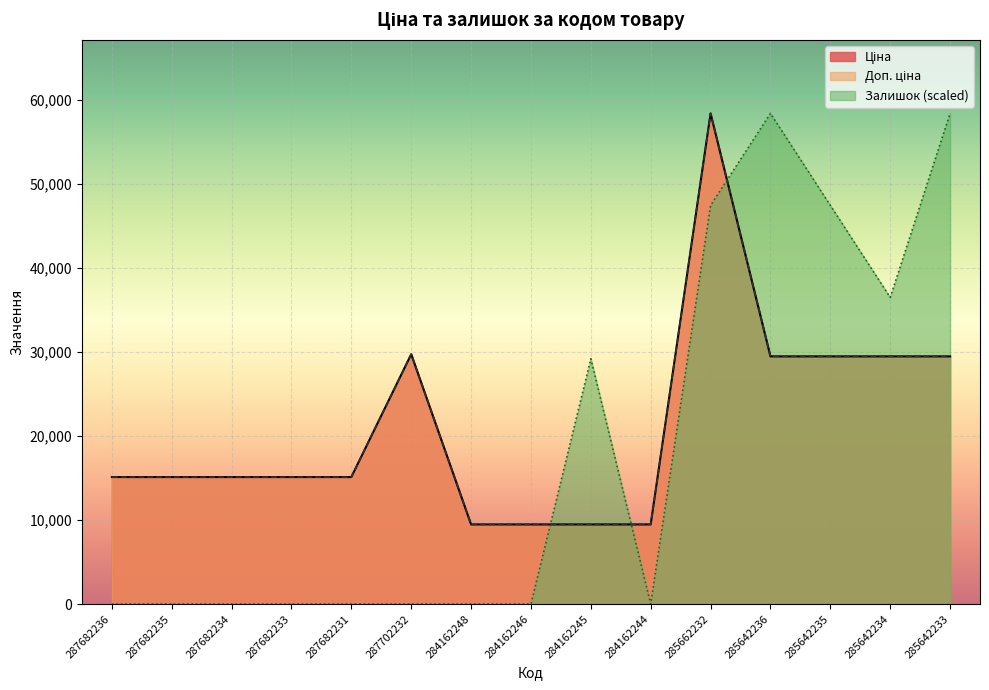

True or false: Доп. ціна has more than 1 points higher than both neighbors.

True